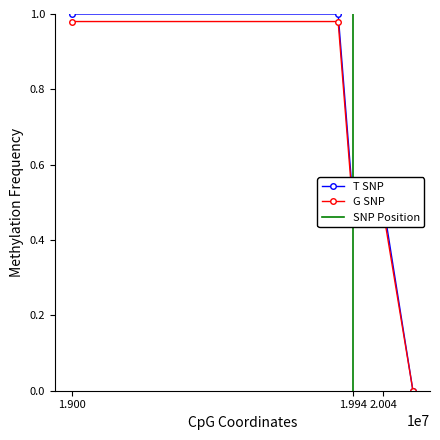

What is the difference between the second highest and minimum values?

1.0